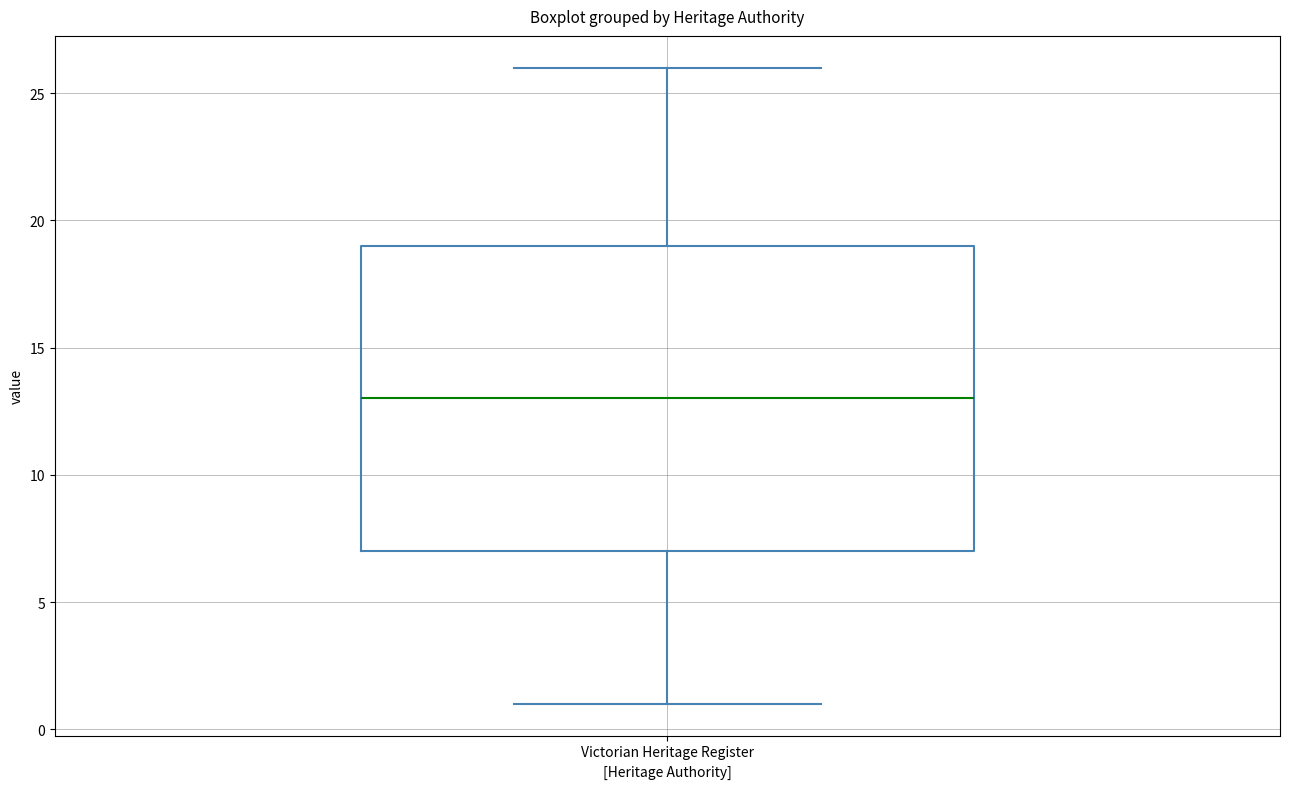

Transcribe this box plot: give where the median line is, the range the box spans, and where the two whiskers end, as read against the y-axis. The values are not printed on the chart, so give them approximately, as read against the axis.

median 13, box 7 to 19, whiskers 1 to 26